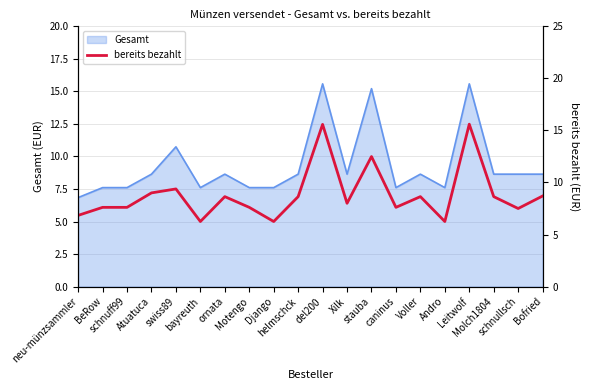

True or false: the data shows 6.8 at neu-münzsammler.

True